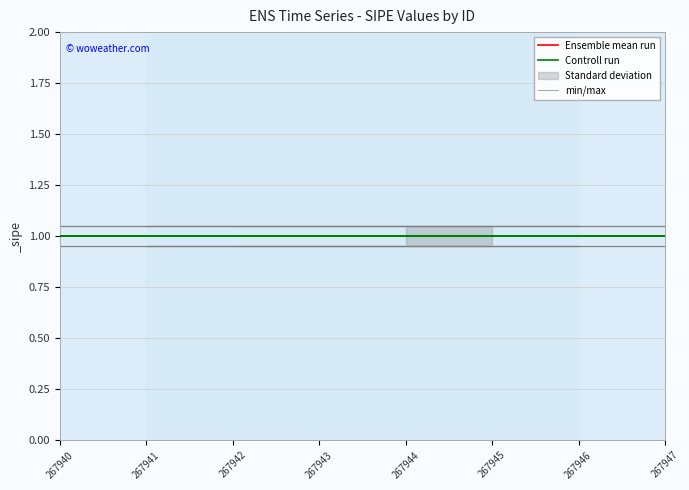

What is the maximum value shown in the chart?

1.1